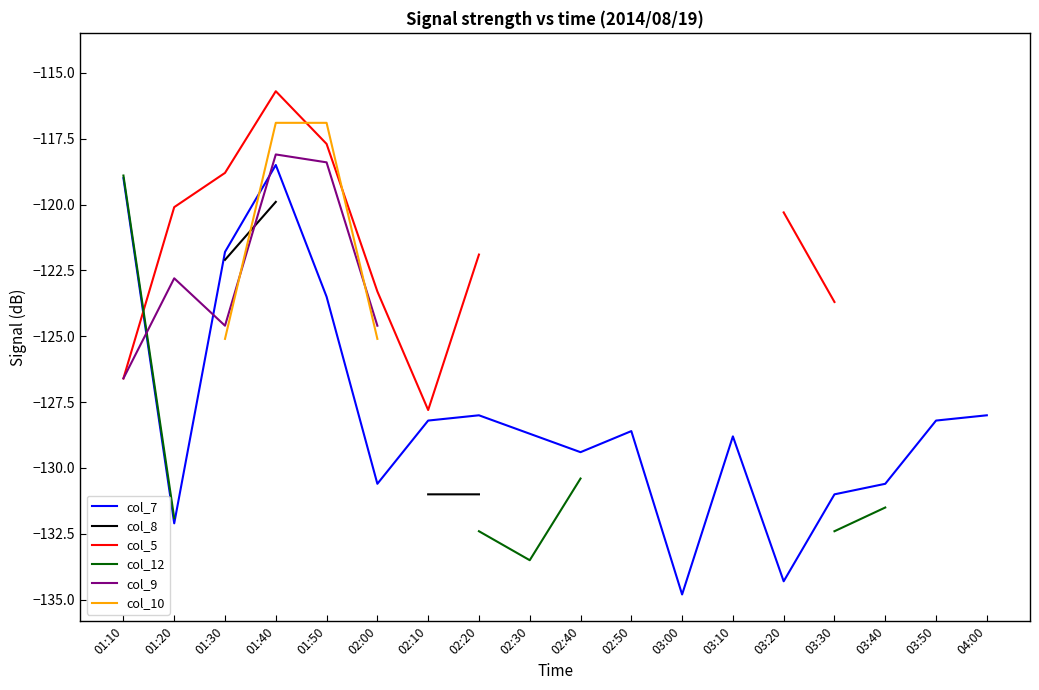

What is the difference between the col_9 values at 04:00 and 01:20?

9.9